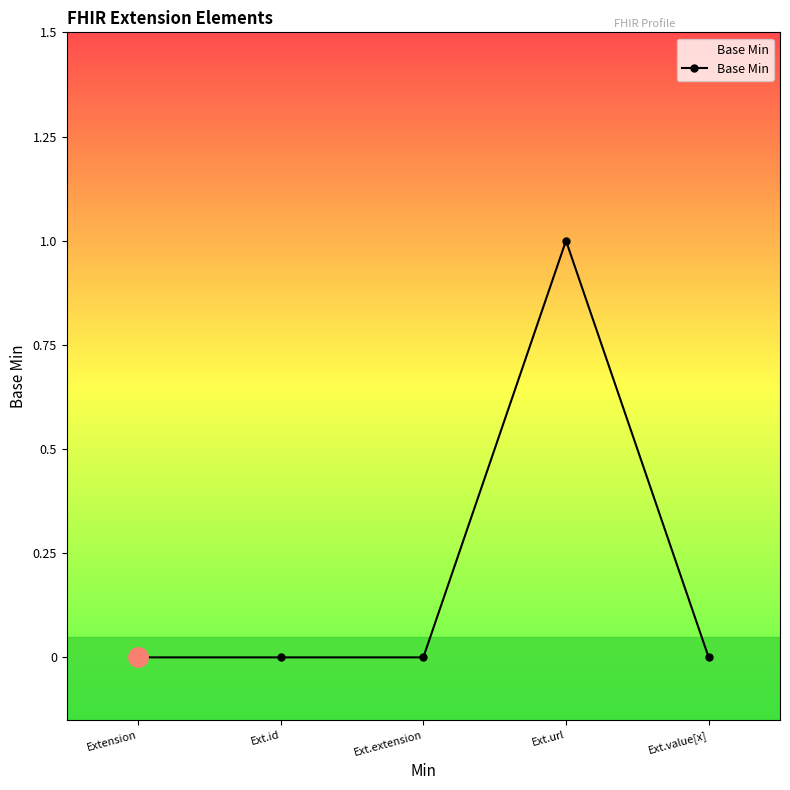

Between Ext.value[x] and Ext.id, which is larger?

Ext.value[x]